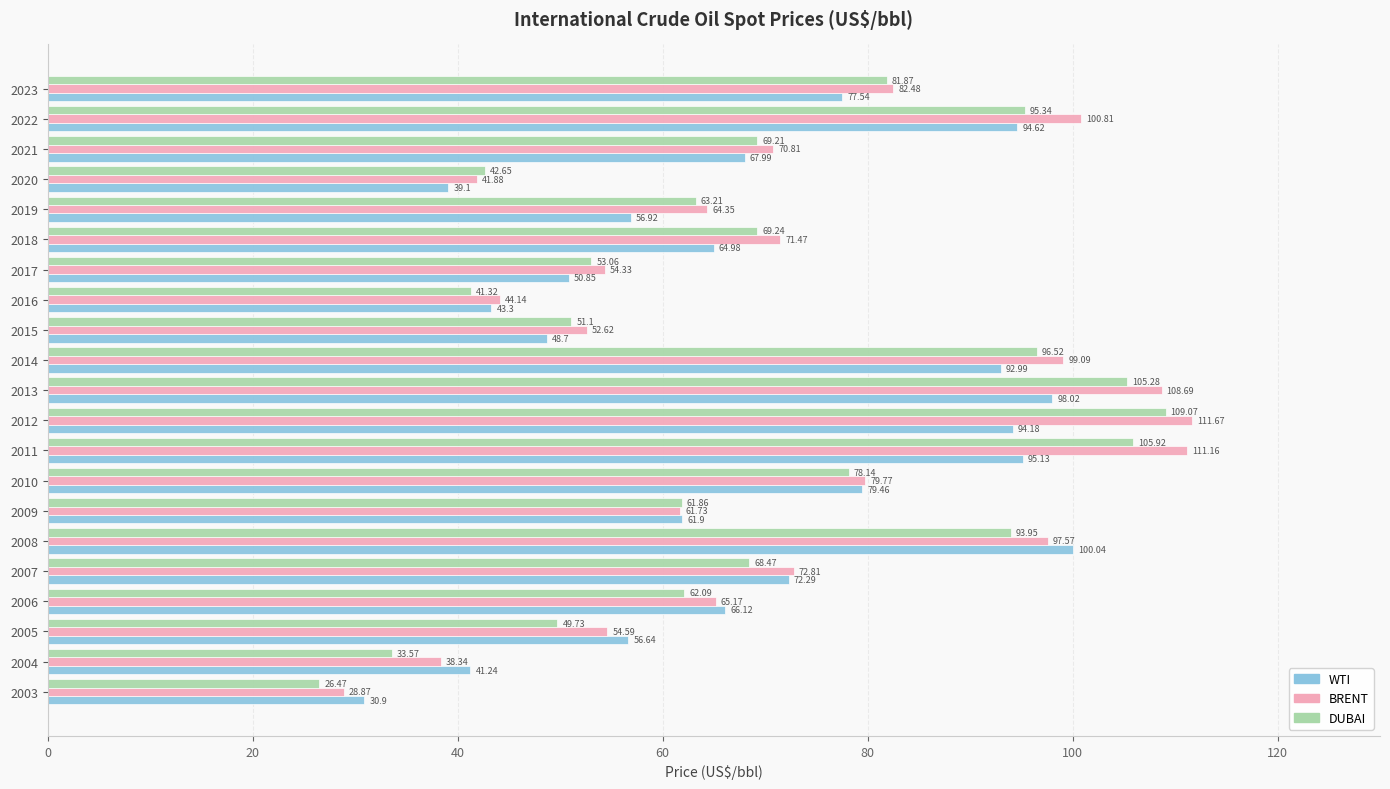

Which label corresponds to the largest value in the chart?

2012